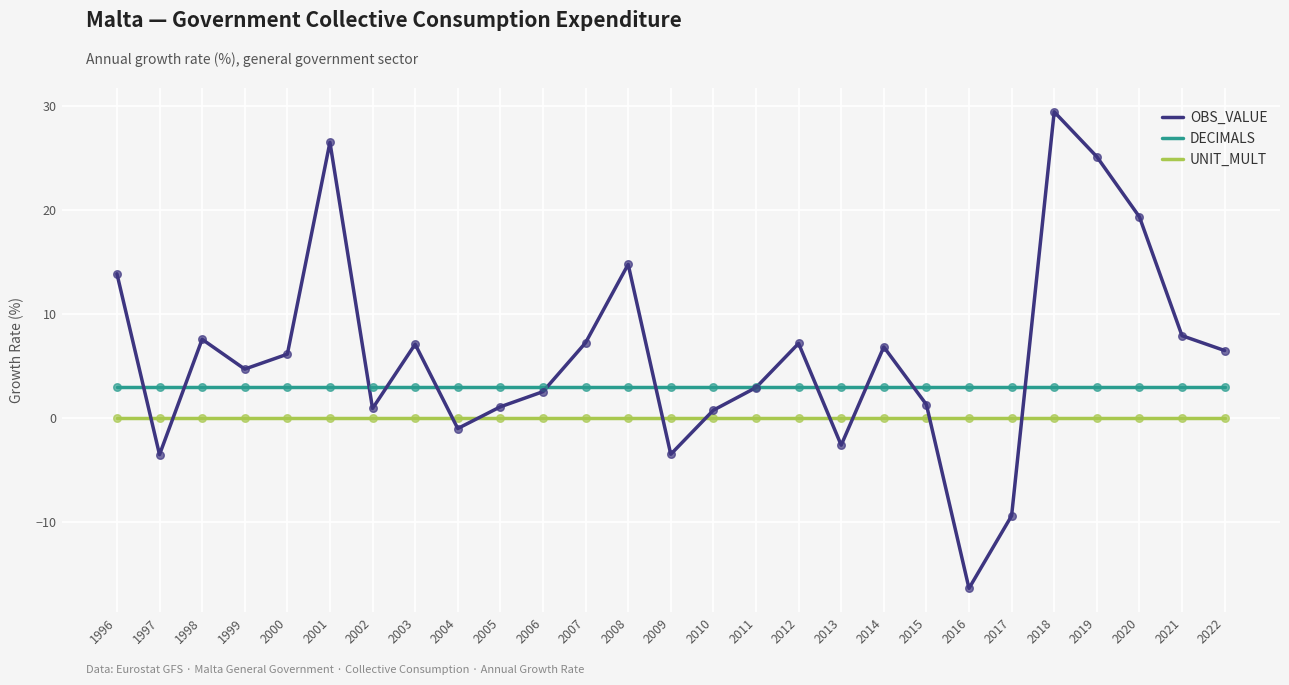

At how many categories does at least one series exceed 13?

6